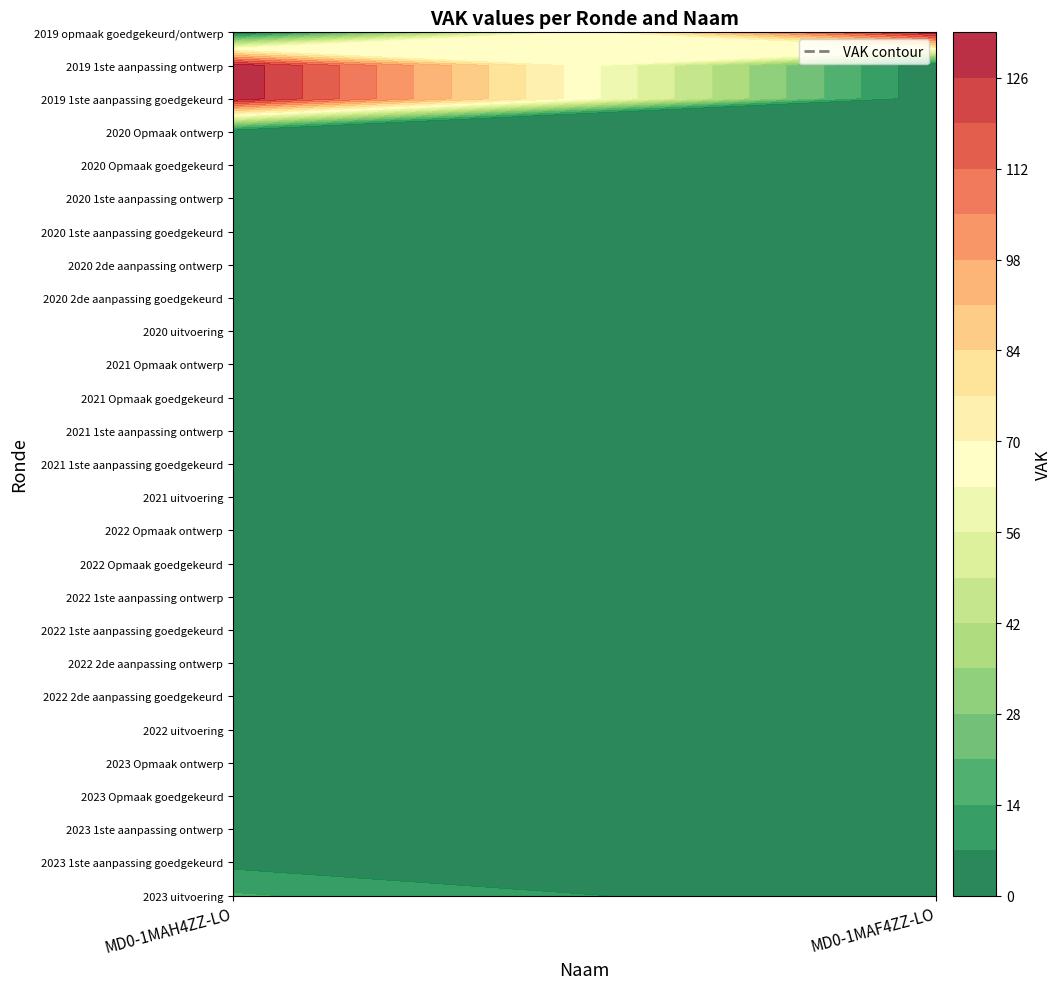

What value does the MD0-1MAH4ZZ-LO series have at 2023 1ste aanpassing ontwerp?

5